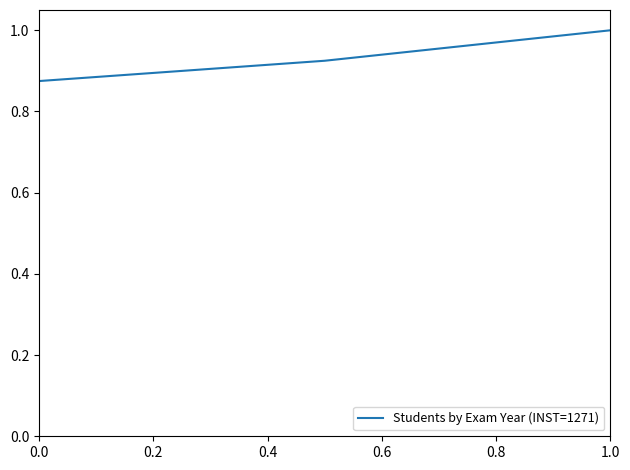

What is the sum of all values?

2.8